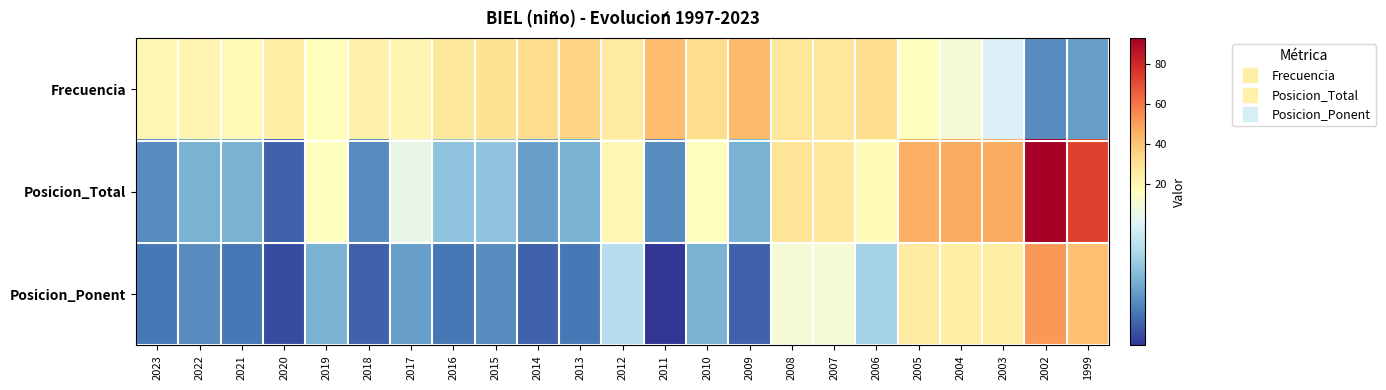

At which category is the sum across all series the highest?

2002